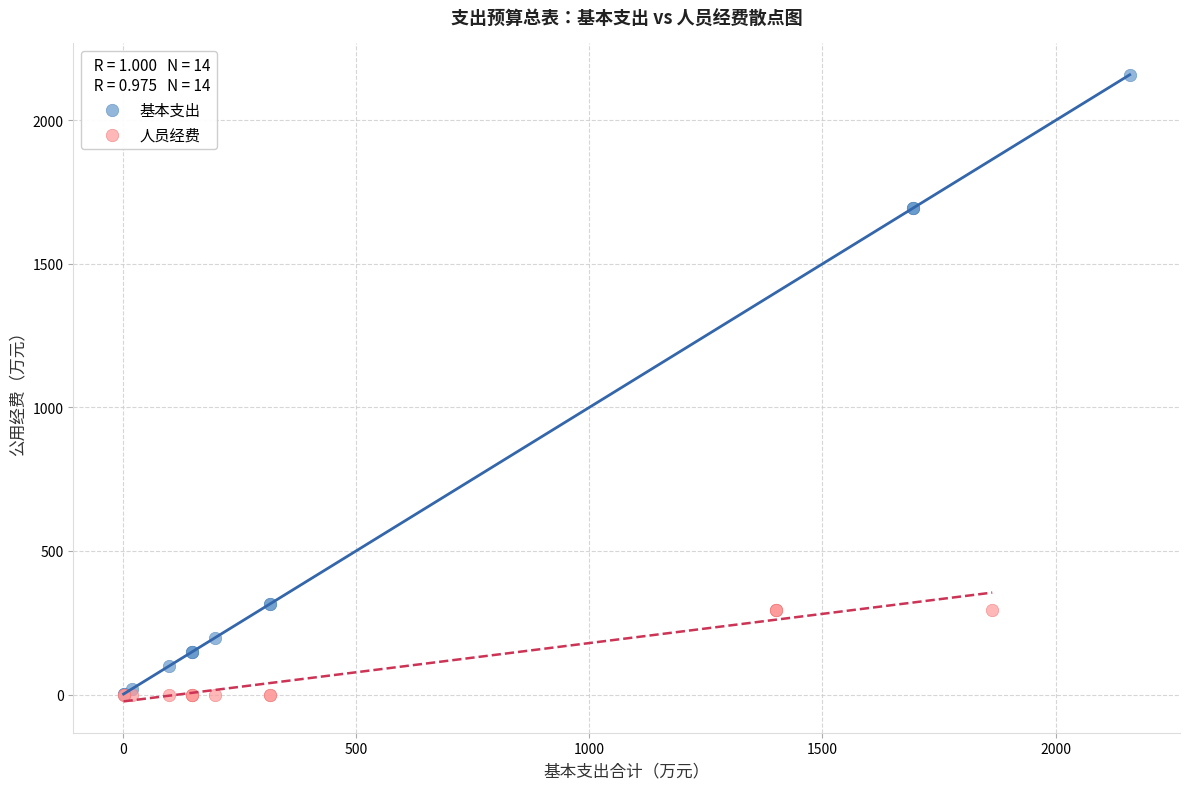

What are all the series names shown in the legend?

基本支出, 人员经费